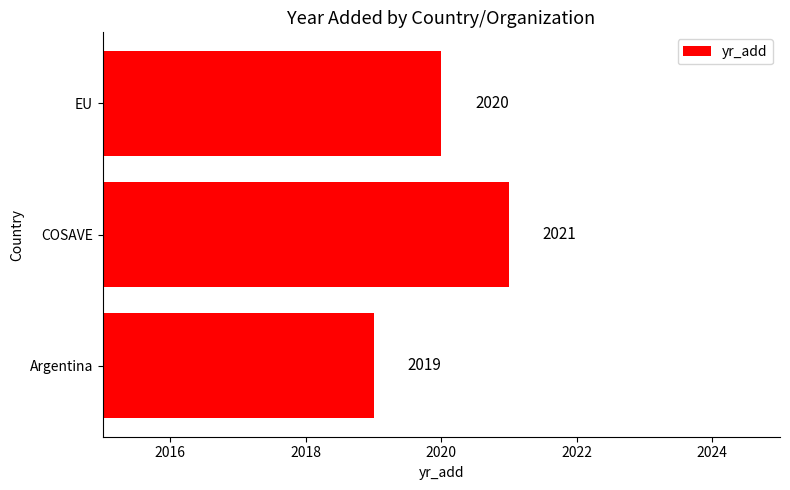

How many data points are less than 2020?

1